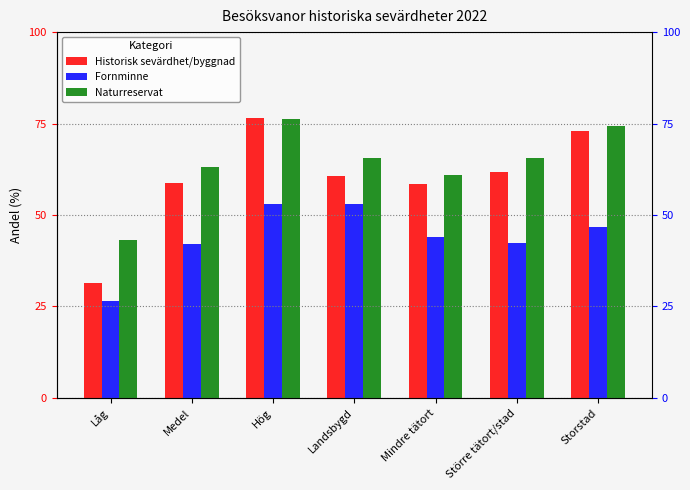

Reading left to right, list all the values displayed in this chart.

Historisk sevärdhet/byggnad: Låg=31.4	Medel=58.6	Hög=76.5	Landsbygd=60.5	Mindre tätort=58.6	Större tätort/stad=61.7	Storstad=73.0
Fornminne: Låg=26.4	Medel=42.2	Hög=53.0	Landsbygd=52.9	Mindre tätort=43.9	Större tätort/stad=42.4	Storstad=46.8
Naturreservat: Låg=43.0	Medel=63.1	Hög=76.3	Landsbygd=65.6	Mindre tätort=60.9	Större tätort/stad=65.7	Storstad=74.3